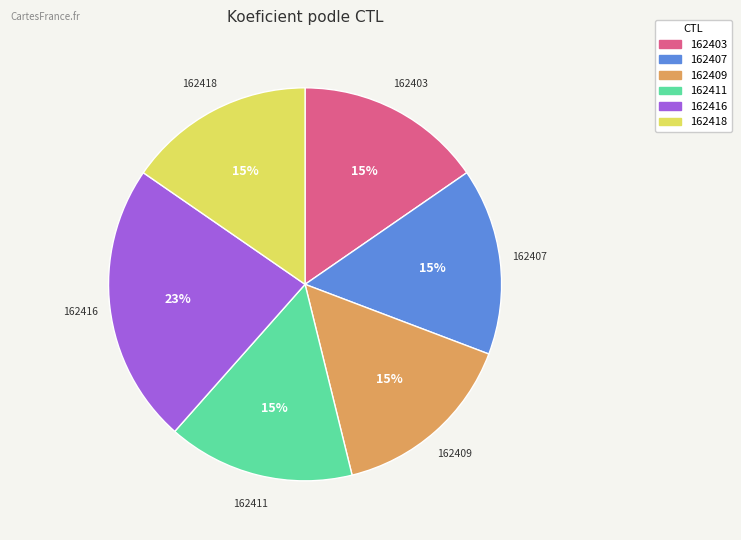

What is the largest slice in the pie chart?

162416